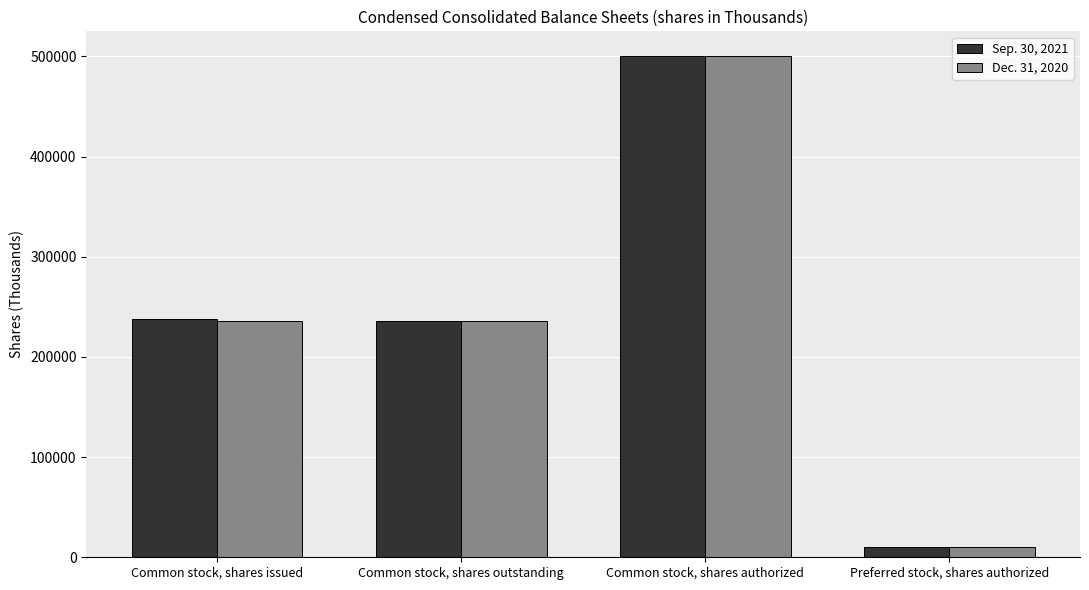

Read the Dec. 31, 2020 value at Common stock, shares issued, to the nearest 50.

235750